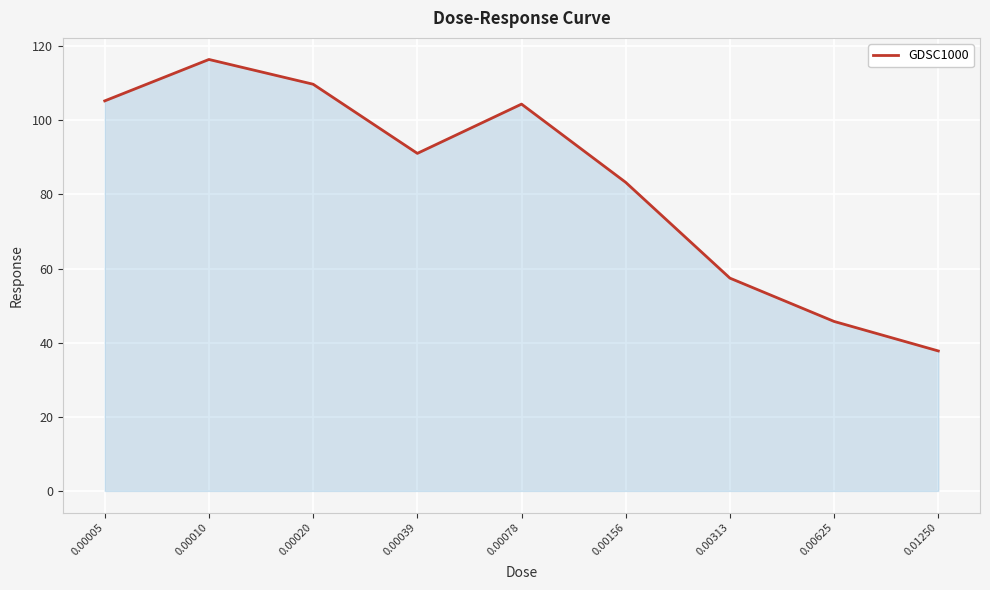

What is the change in value from 0.00020 to 0.00039?

-18.7